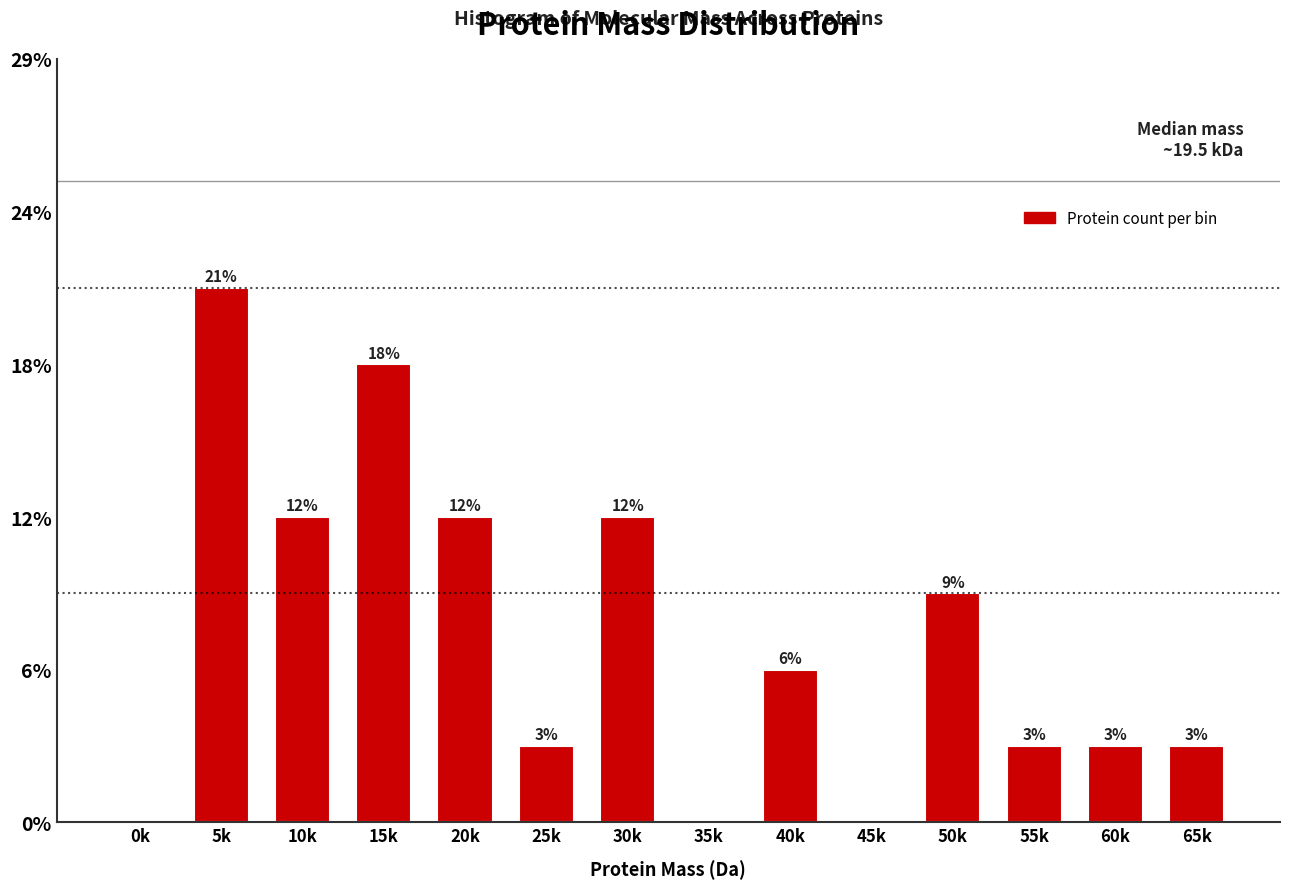

Are the bars horizontal?

No